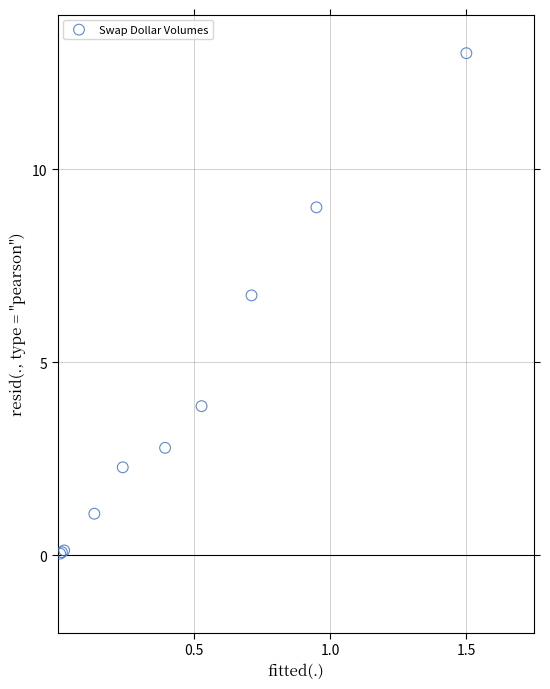

What Y value in the scatter plot is closest to 6?

6.7